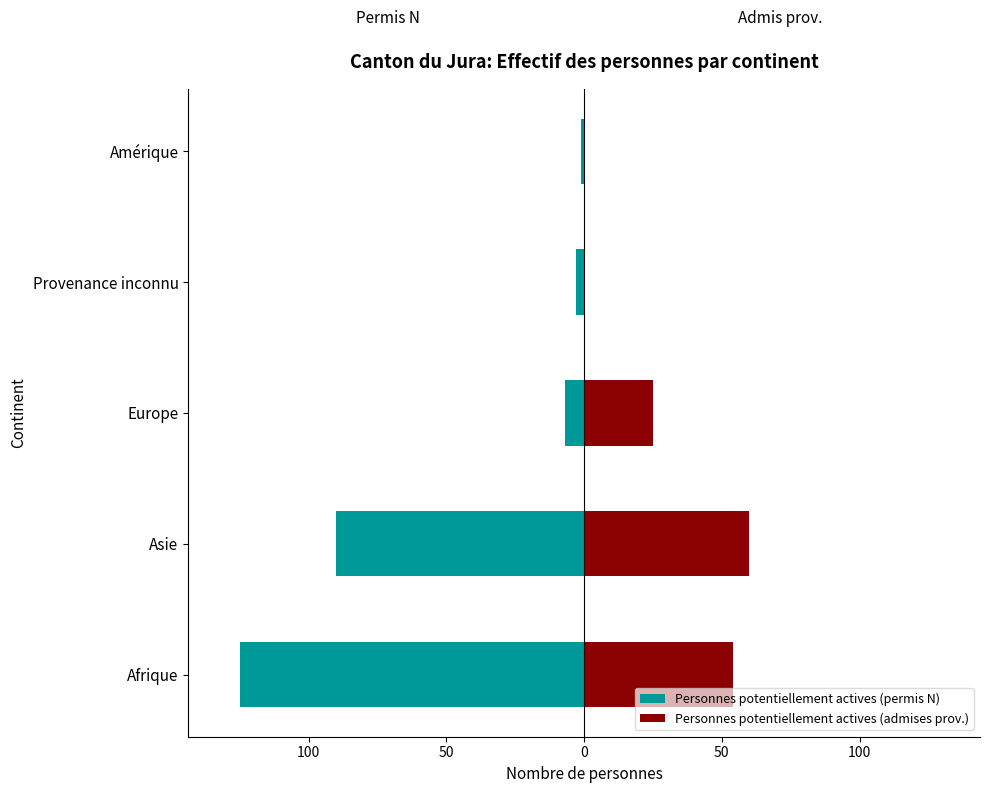

Is it true that Personnes potentiellement actives (admises prov.) equals 0 at Provenance inconnu?

True